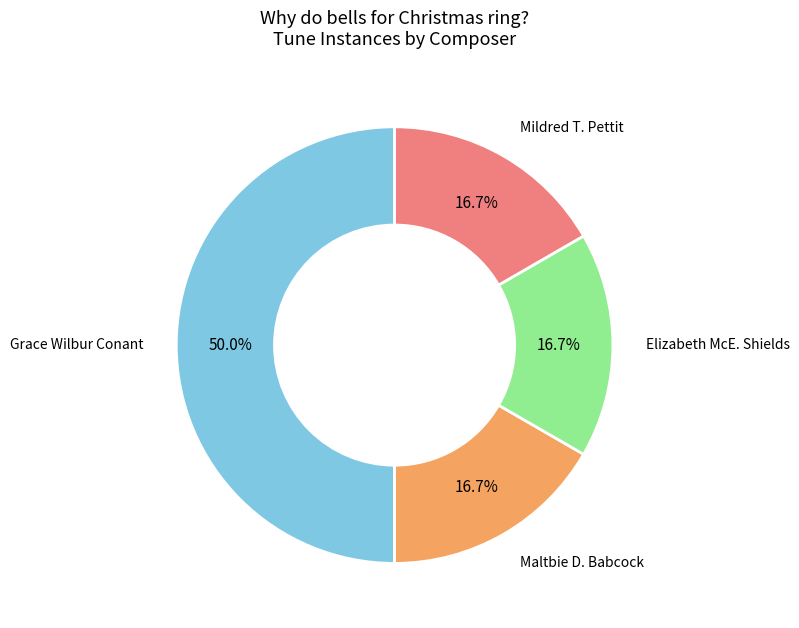

The Elizabeth McE. Shields slice represents 30% of the pie. True or false?

False